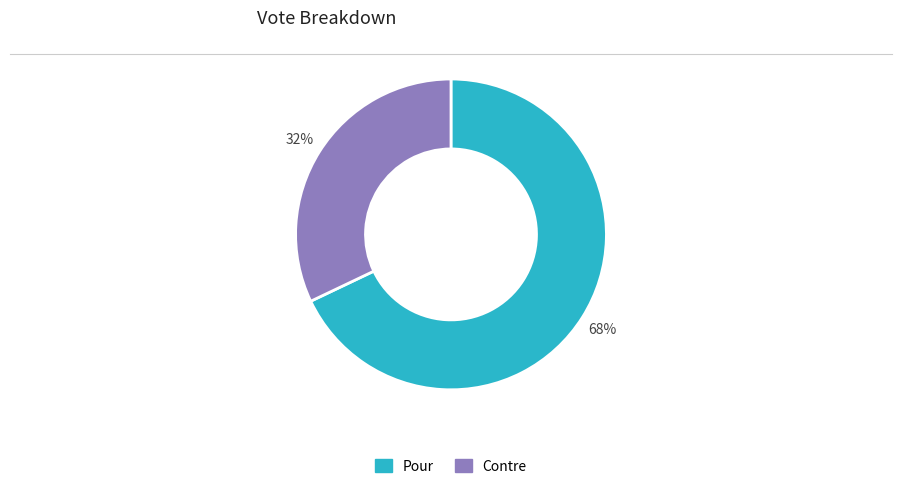

Count the number of slices in the pie.

2